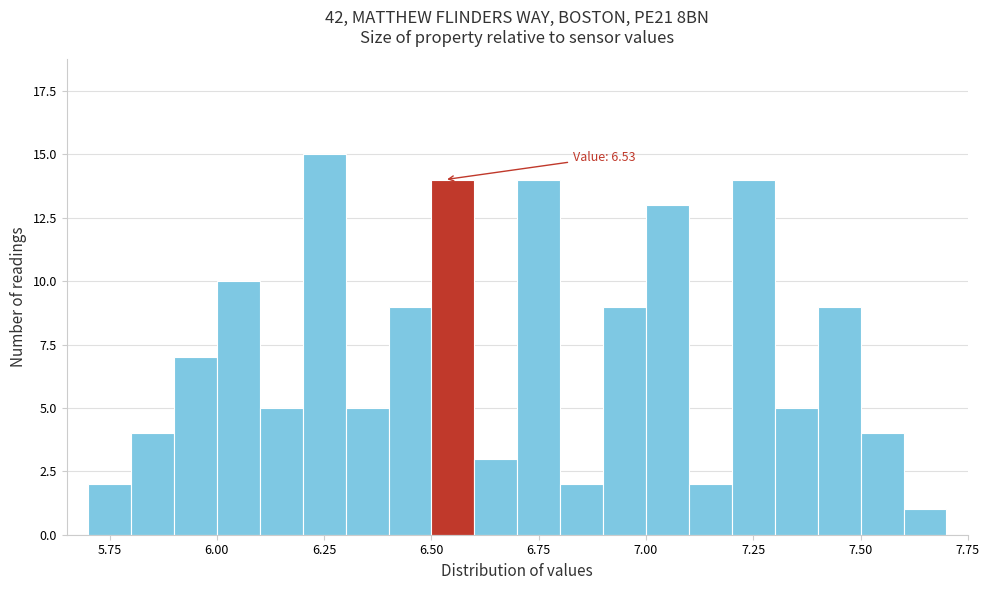

Around what value on the x-axis is the tallest bar? Give the approximate position of its centre, as read against the axis.

6.25